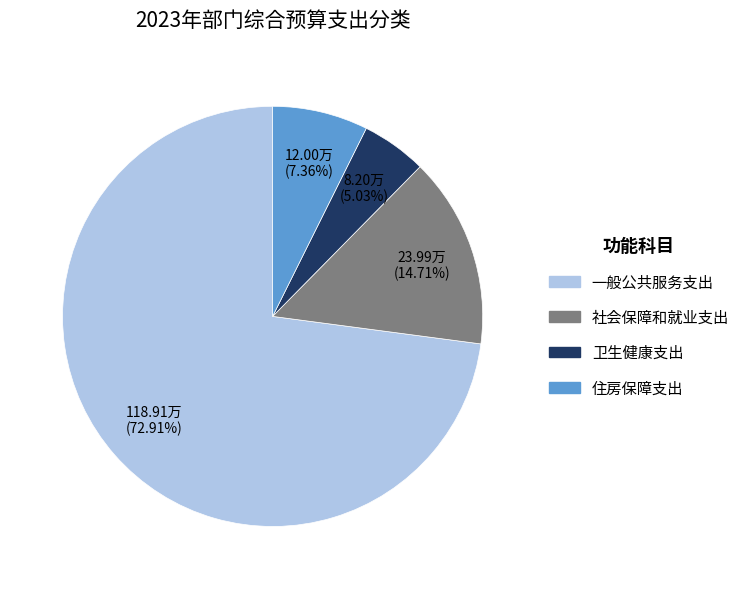

True or false: 一般公共服务支出 accounts for 59% of the total.

False